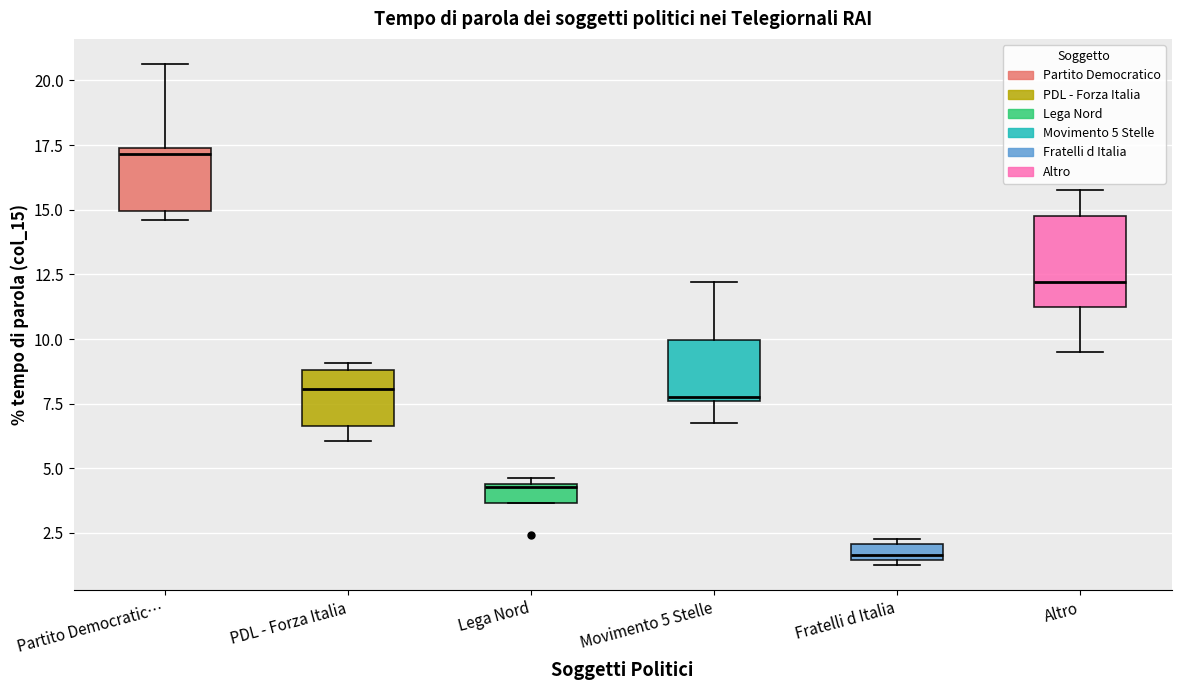

Which box's median line is the lowest?

Fratelli d Italia